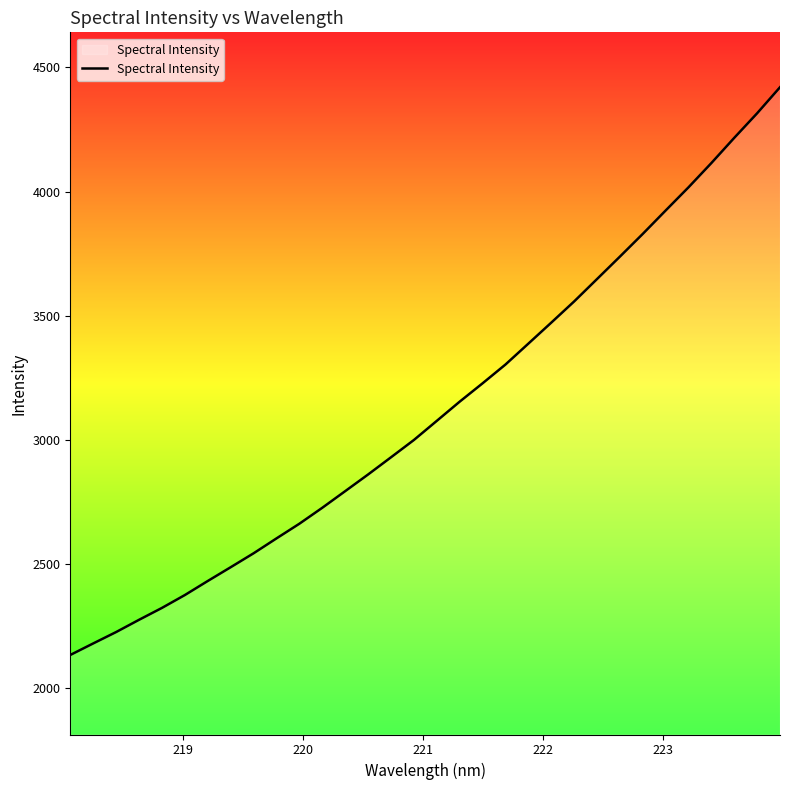

What is the minimum value shown in the chart?

2134.5